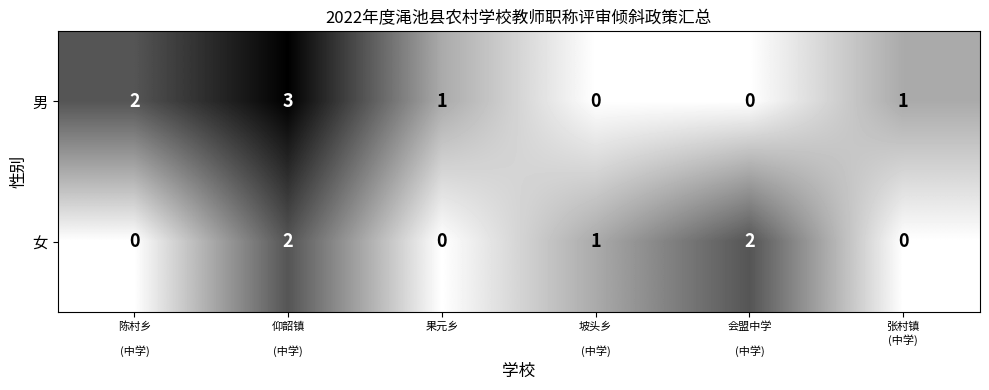

List the series in order of their peak value, highest first.

男, 女